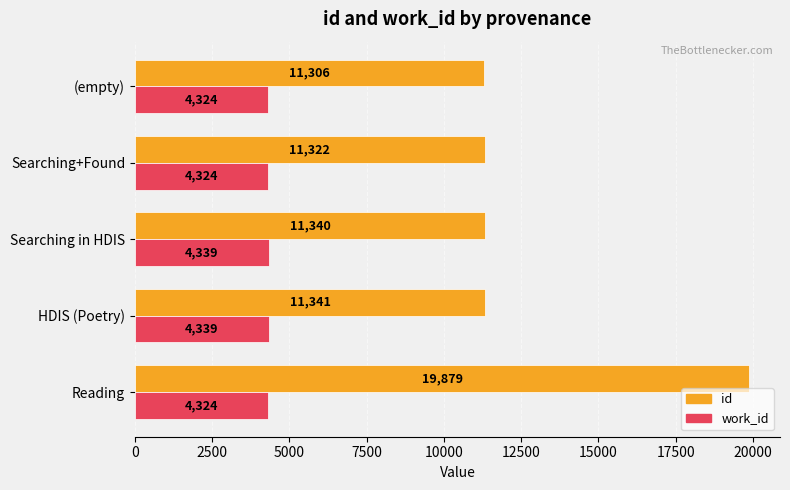

What are all the series names shown in the legend?

id, work_id